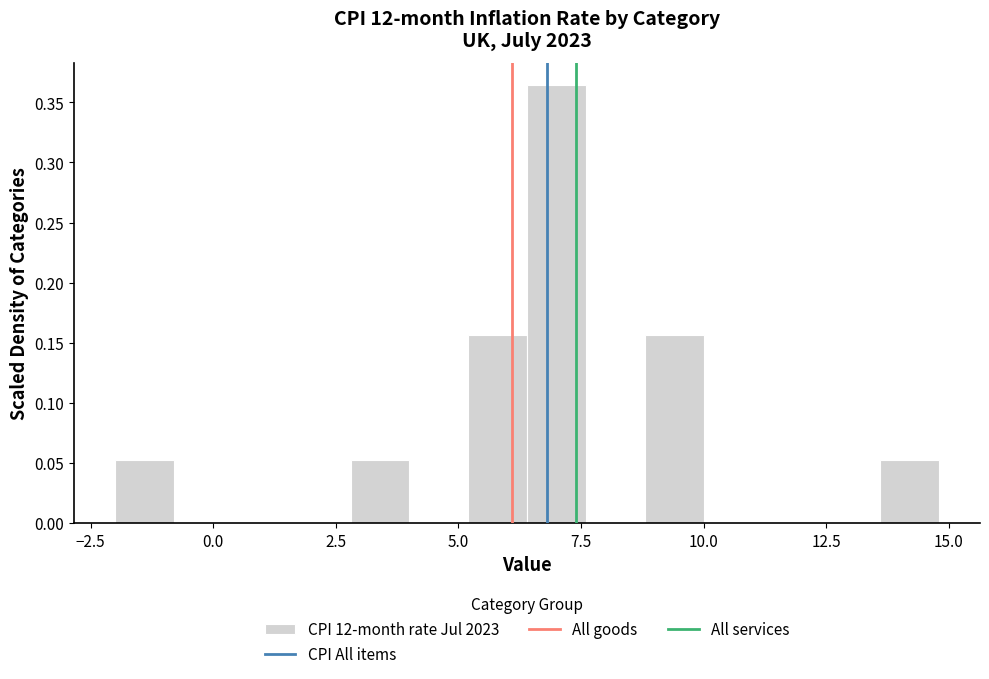

Around what value on the x-axis is the tallest bar? Give the approximate position of its centre, as read against the axis.

7.0